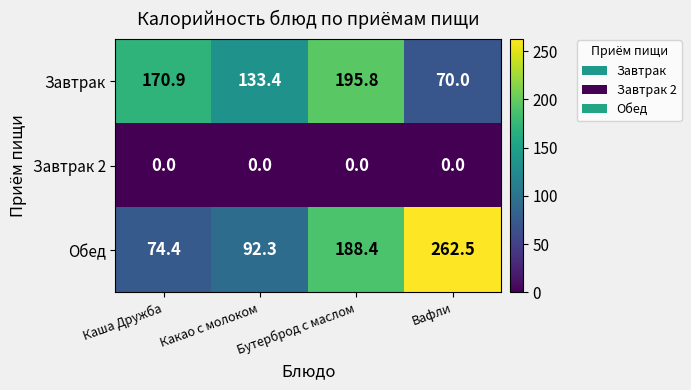

What is the maximum value shown in the chart?

262.5